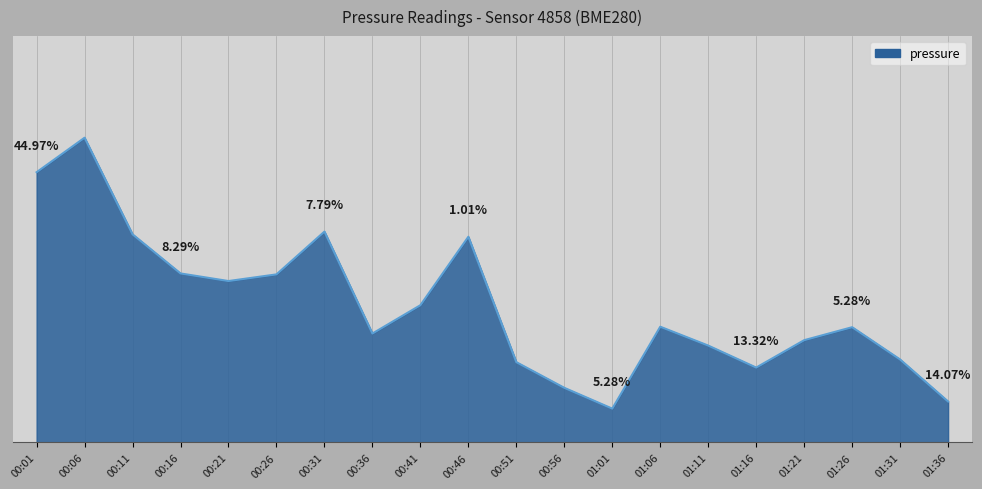

List the labels in order of value, smallest first.

01:01, 01:36, 00:56, 01:16, 00:51, 01:31, 01:11, 01:21, 00:36, 01:26, 01:06, 00:41, 00:21, 00:26, 00:16, 00:46, 00:11, 00:31, 00:01, 00:06